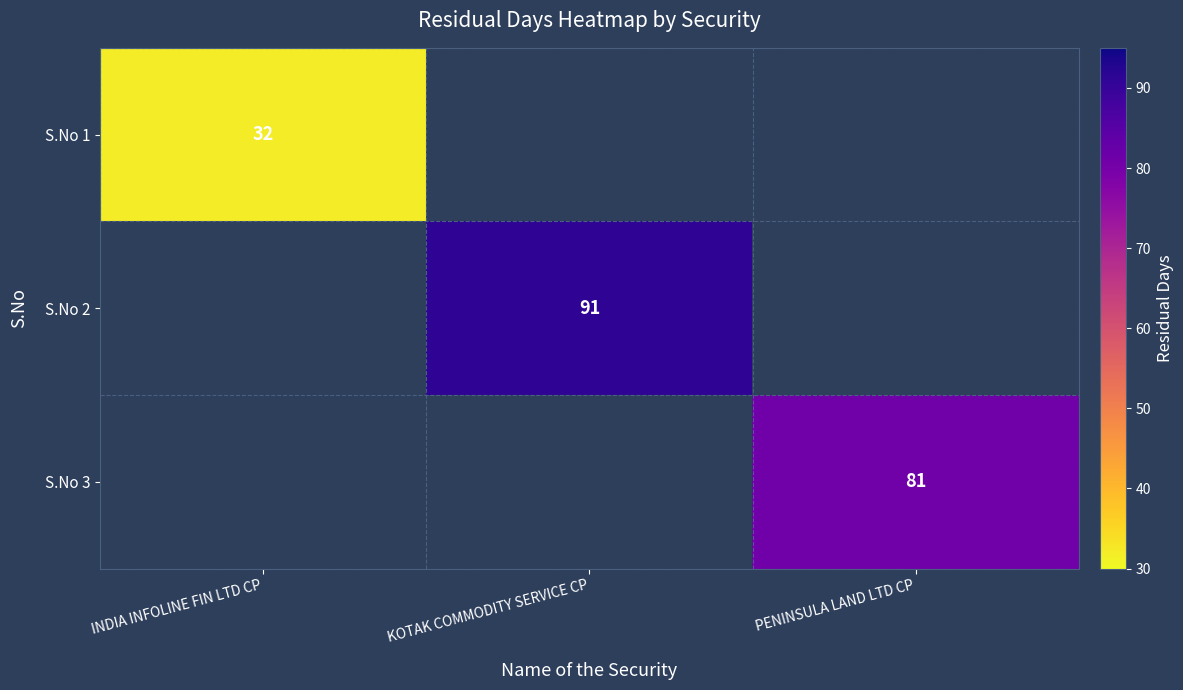

What is the maximum value shown in the chart?

91.0